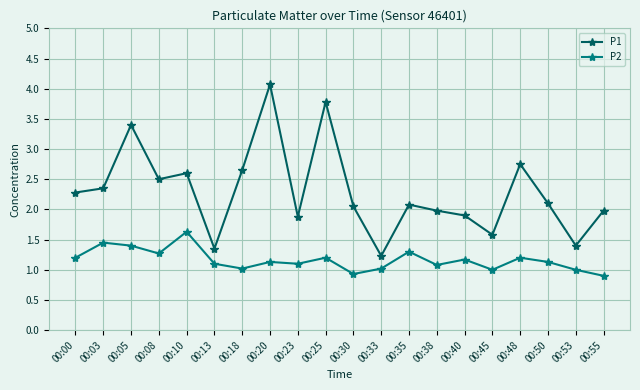

Count the number of categories in the chart.

20